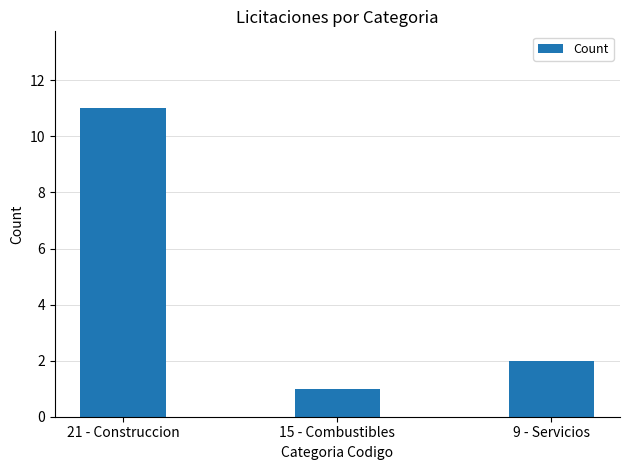

What is the greatest value displayed?

11